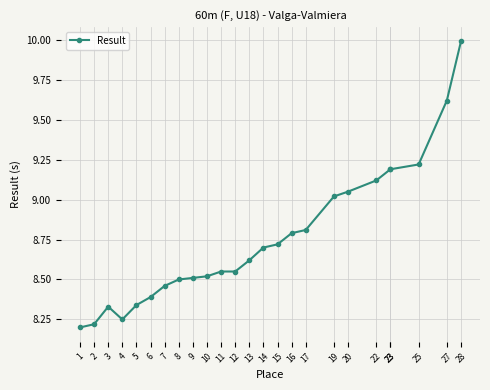

What is the value of the 1st point from the left?

8.2